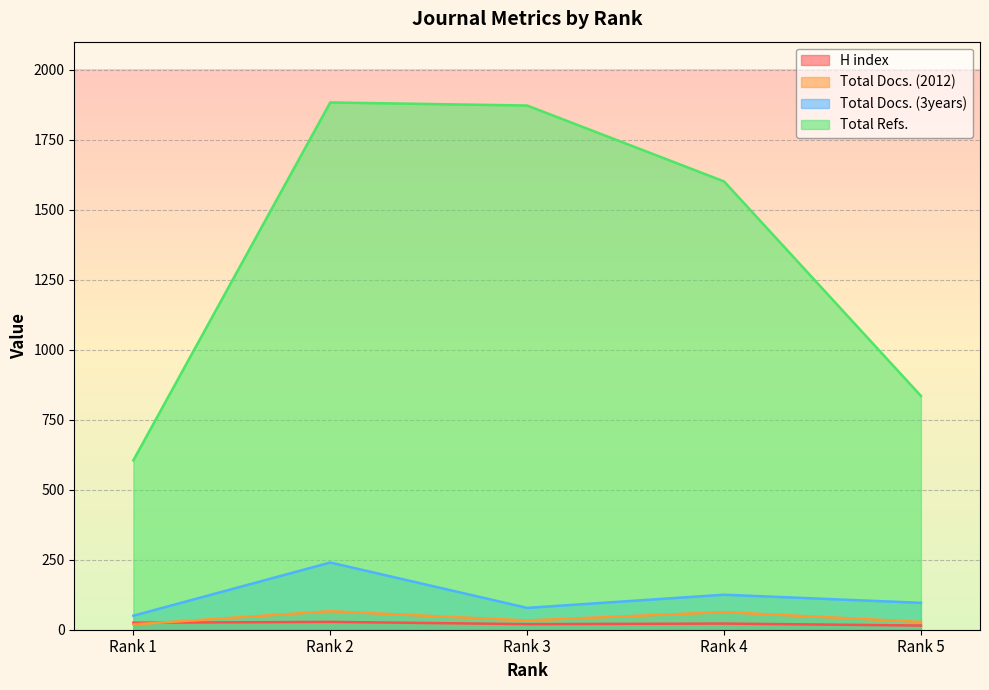

Reading left to right, what are all the values shown in this chart?

H index: 25	28	20	22	15
Total Docs. (2012): 19	66	33	63	28
Total Docs. (3years): 50	240	78	125	96
Total Refs.: 605	1883	1872	1601	835